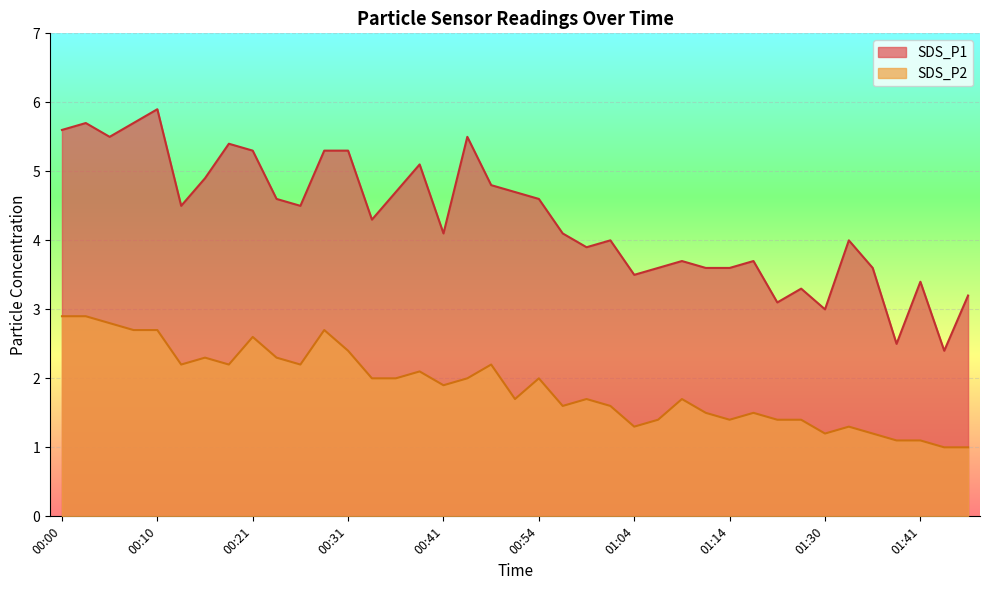

Which category has the lowest value in the SDS_P1 series?

01:43